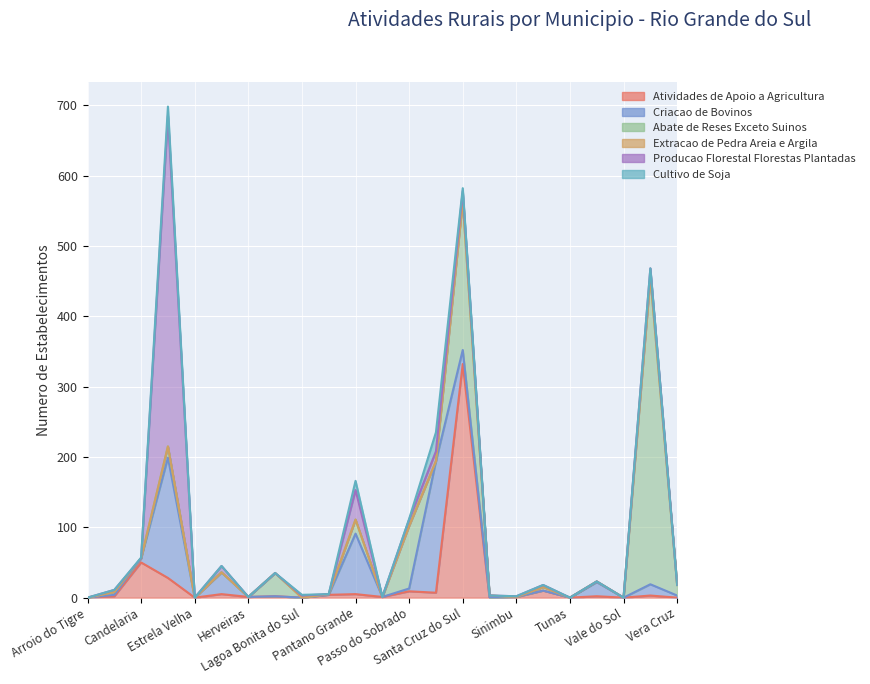

True or false: Producao Florestal Florestas Plantadas and Cultivo de Soja intersect in this chart.

True